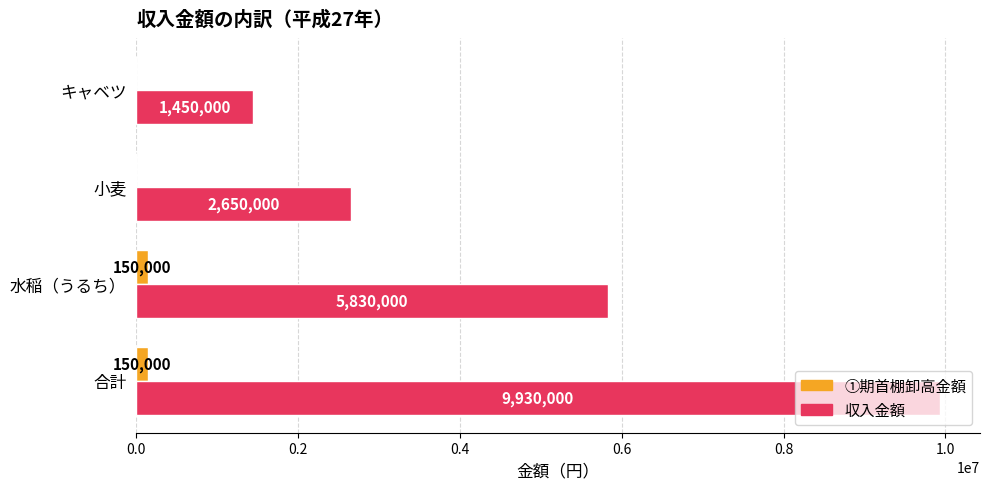

True or false: 収入金額 has a value of 5830000 at 水稲（うるち）.

True